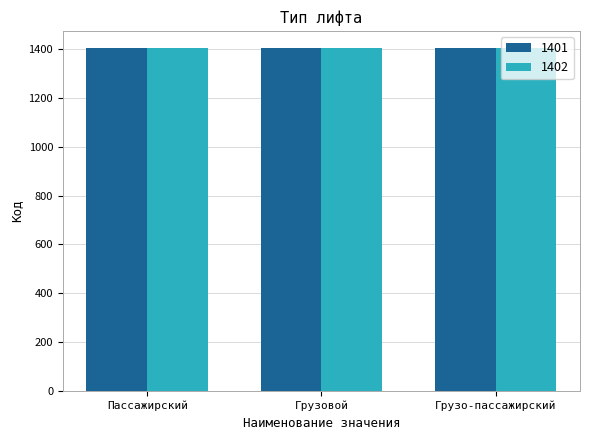

What is the label of the 2nd bar from the right?

Грузовой